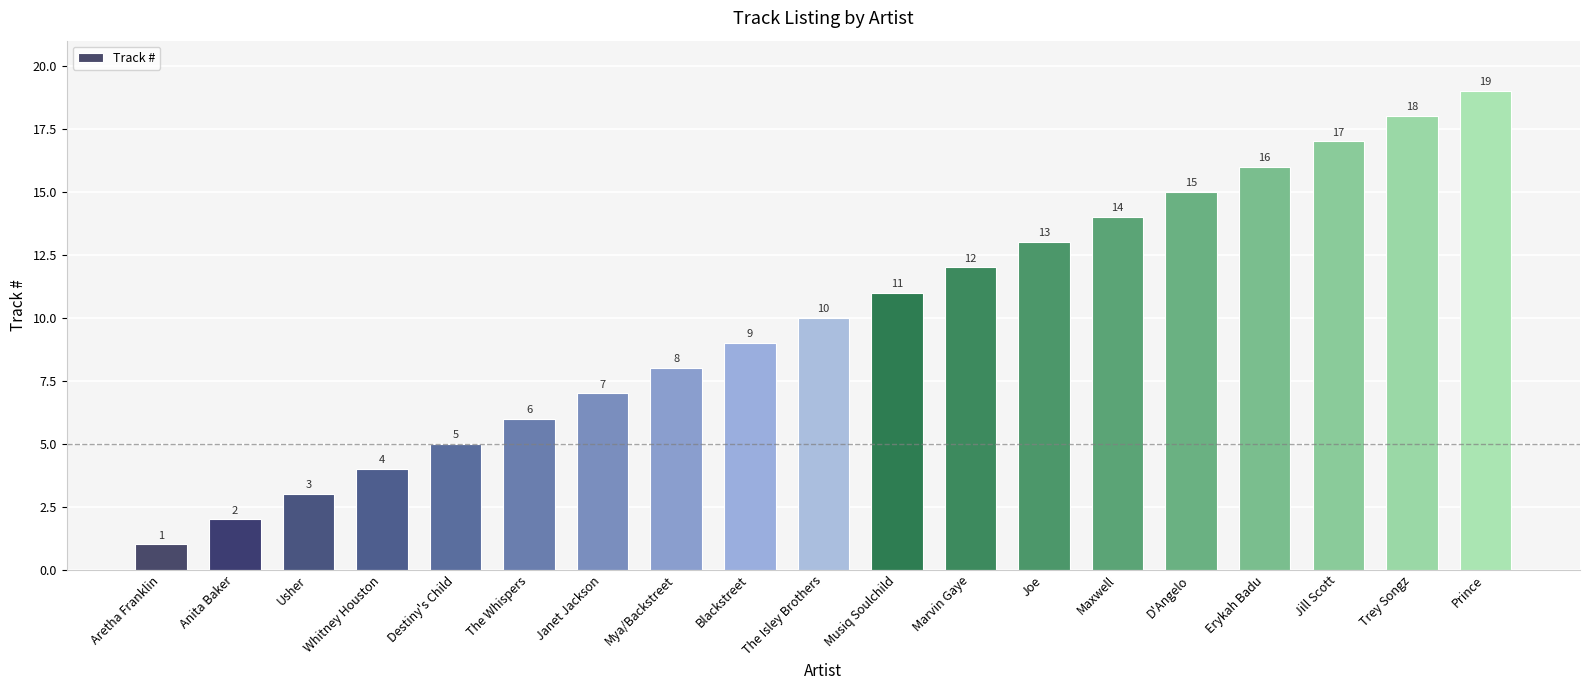

What position from the left is Destiny's Child?

5